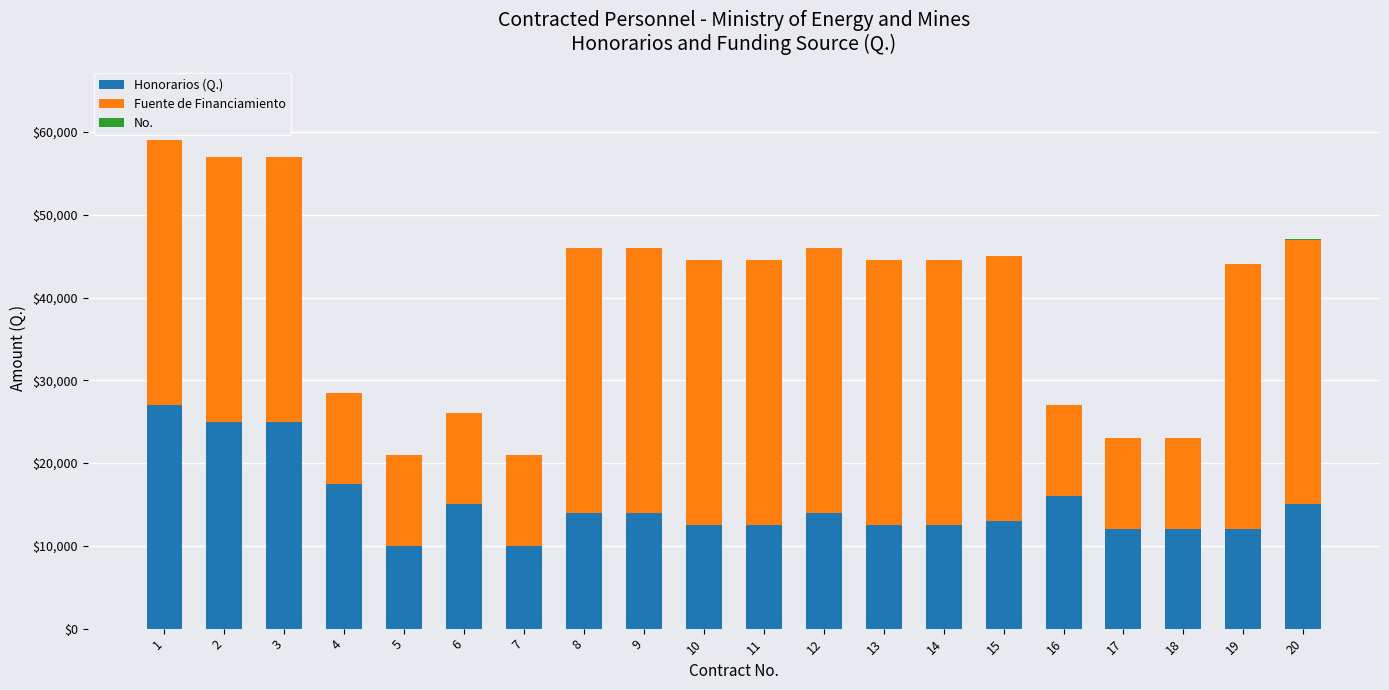

The value of Honorarios (Q.) at 16 is 24703. True or false?

False